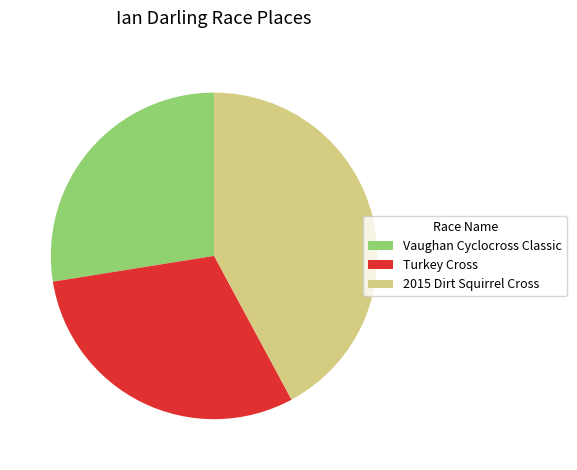

Combined, do Turkey Cross and 2015 Dirt Squirrel Cross account for over 50%?

Yes